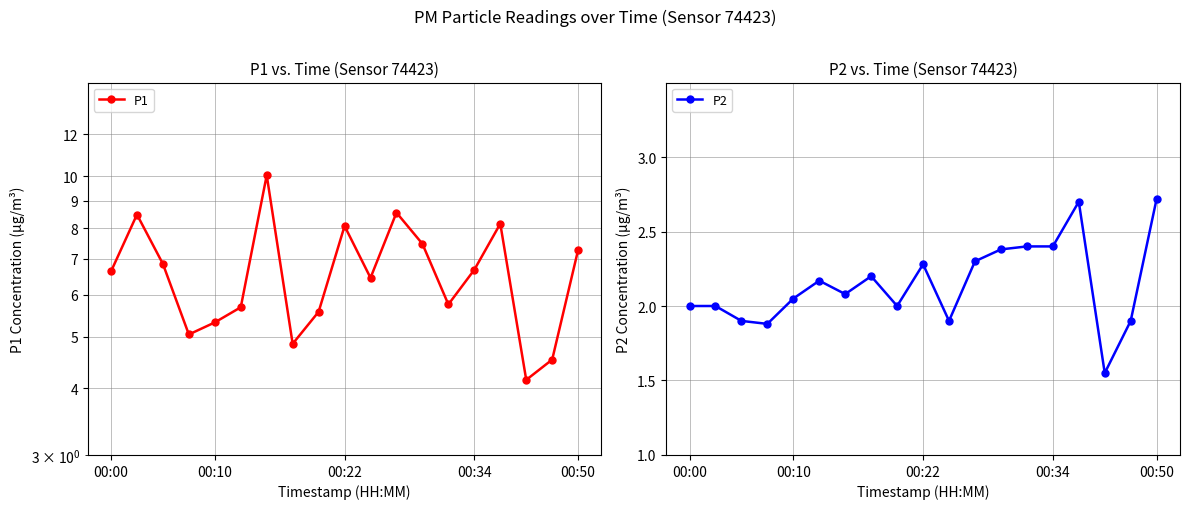

What is the maximum value for P1?

10.1